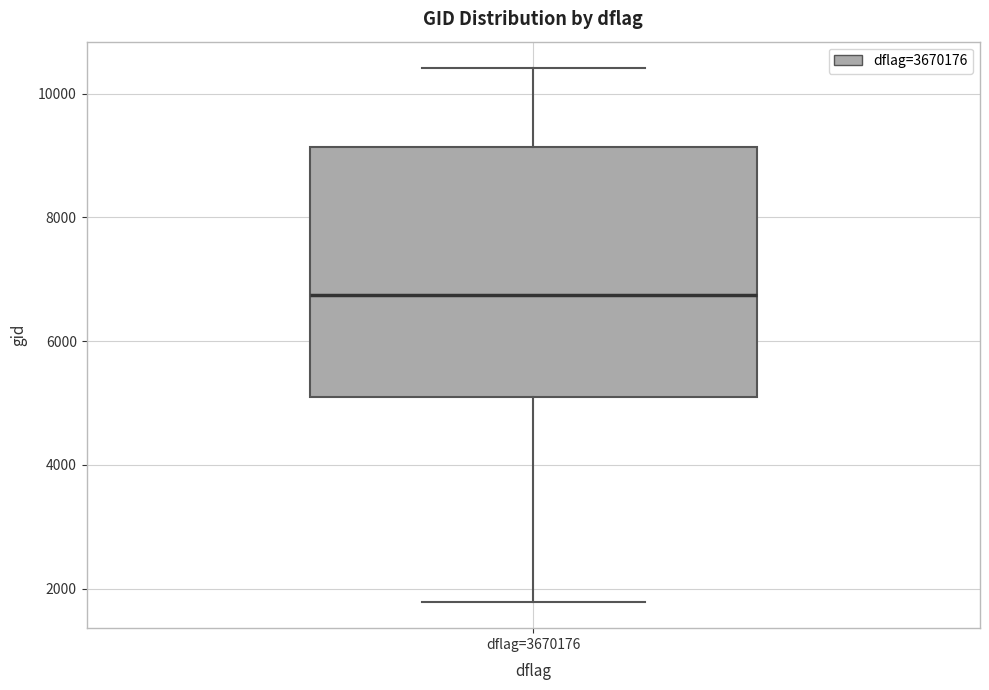

Read this box plot against the y-axis: the position of the median line, the range covered by the box, and the ends of both whiskers. The values are not printed on the chart, so give them approximately, as read against the axis.

median 6800, box 5000 to 9200, whiskers 1800 to 10400